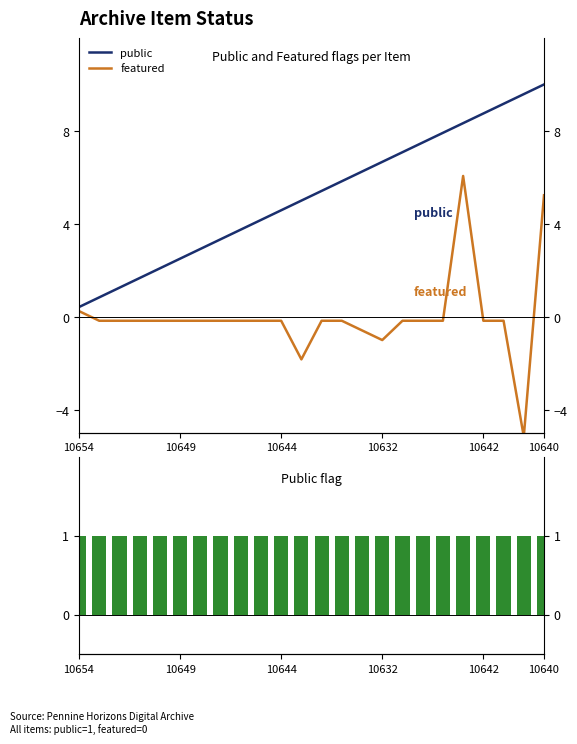

Rank the series at 14 from highest to lowest value.

public, public (bar), featured